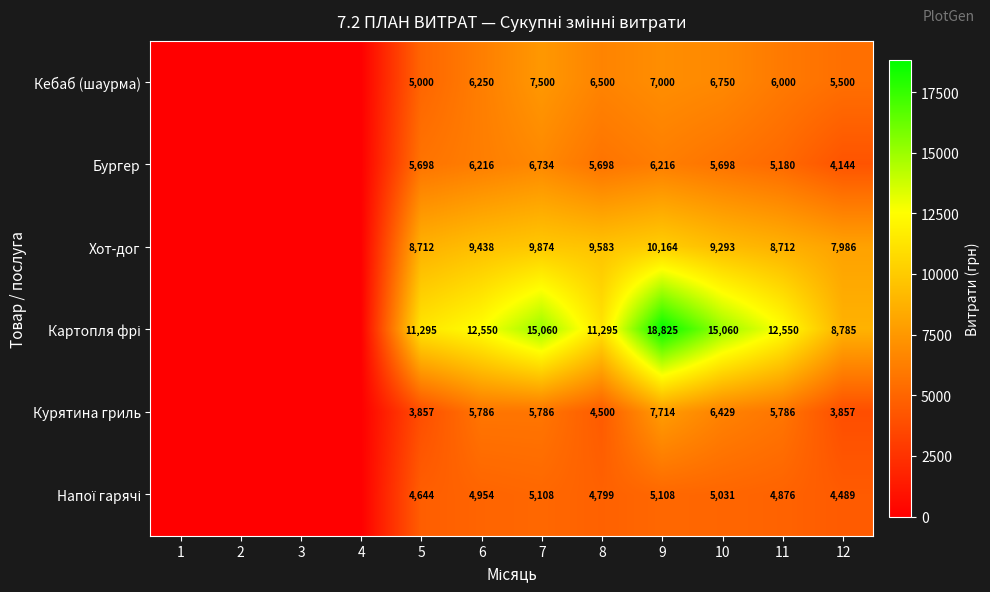

Which label corresponds to the smallest value in the chart?

1